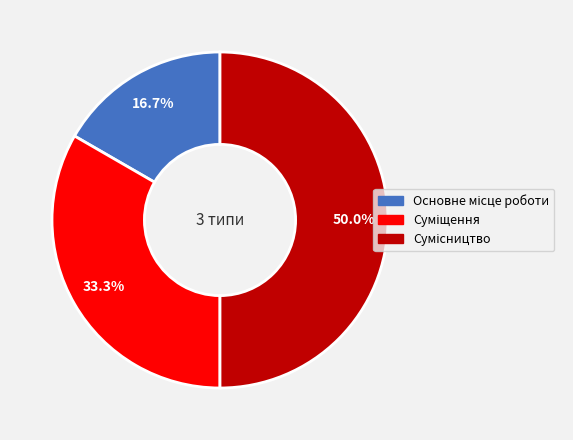

What percentage is NOT represented by Сумісництво?

50.0%